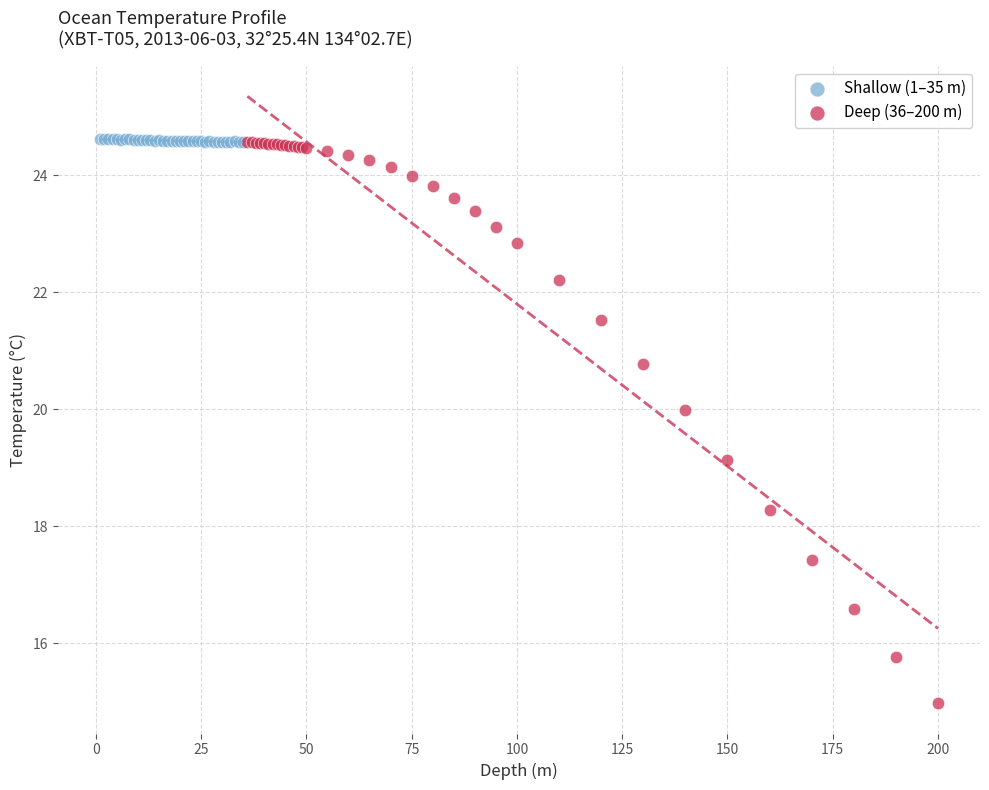

Which series reaches the minimum Y coordinate?

Deep (36–200 m)